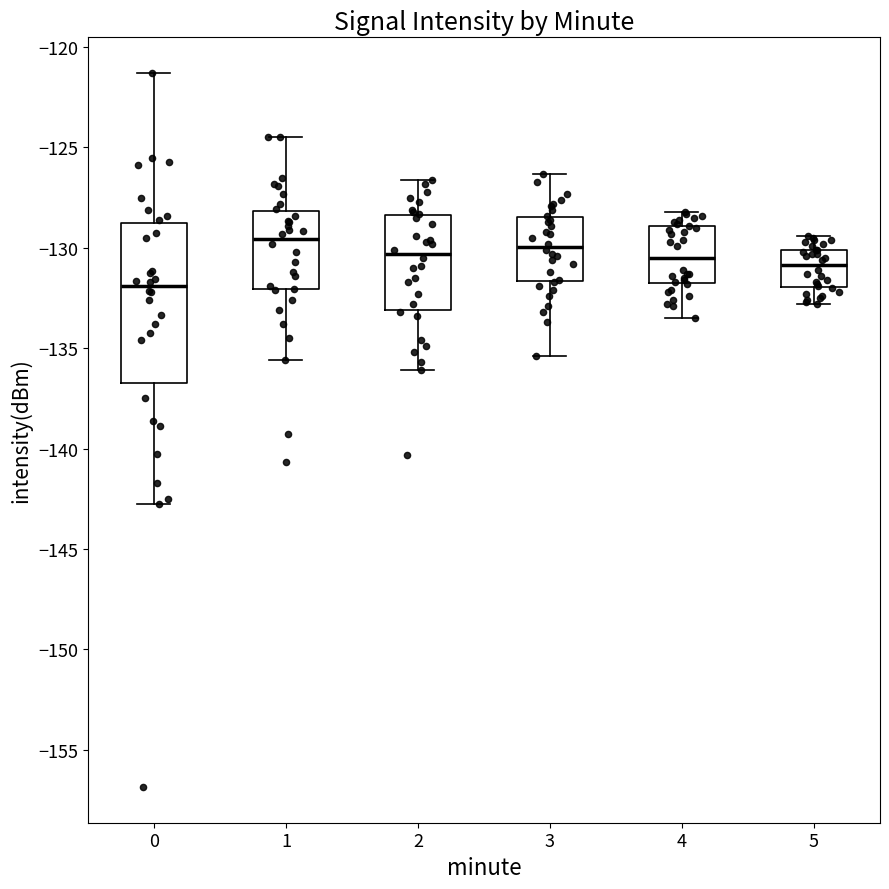

Reading left to right, read every box against the y-axis: the position of its median line, the range the box covers, and the ends of its whiskers. The values are not printed on the chart, so give them approximately, as read against the axis.

0: median -132.0, box -136.5 to -129.0, whiskers -143.0 to -121.5
1: median -129.5, box -132.0 to -128.0, whiskers -135.5 to -124.5
2: median -130.5, box -133.0 to -128.5, whiskers -136.0 to -126.5
3: median -130.0, box -131.5 to -128.5, whiskers -135.5 to -126.5
4: median -130.5, box -132.0 to -129.0, whiskers -133.5 to -128.0
5: median -131.0, box -132.0 to -130.0, whiskers -133.0 to -129.5